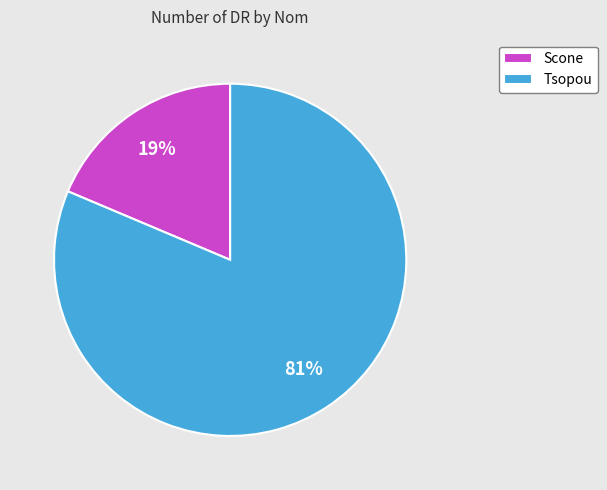

To the nearest percent, what percentage of the pie is Scone?

19%